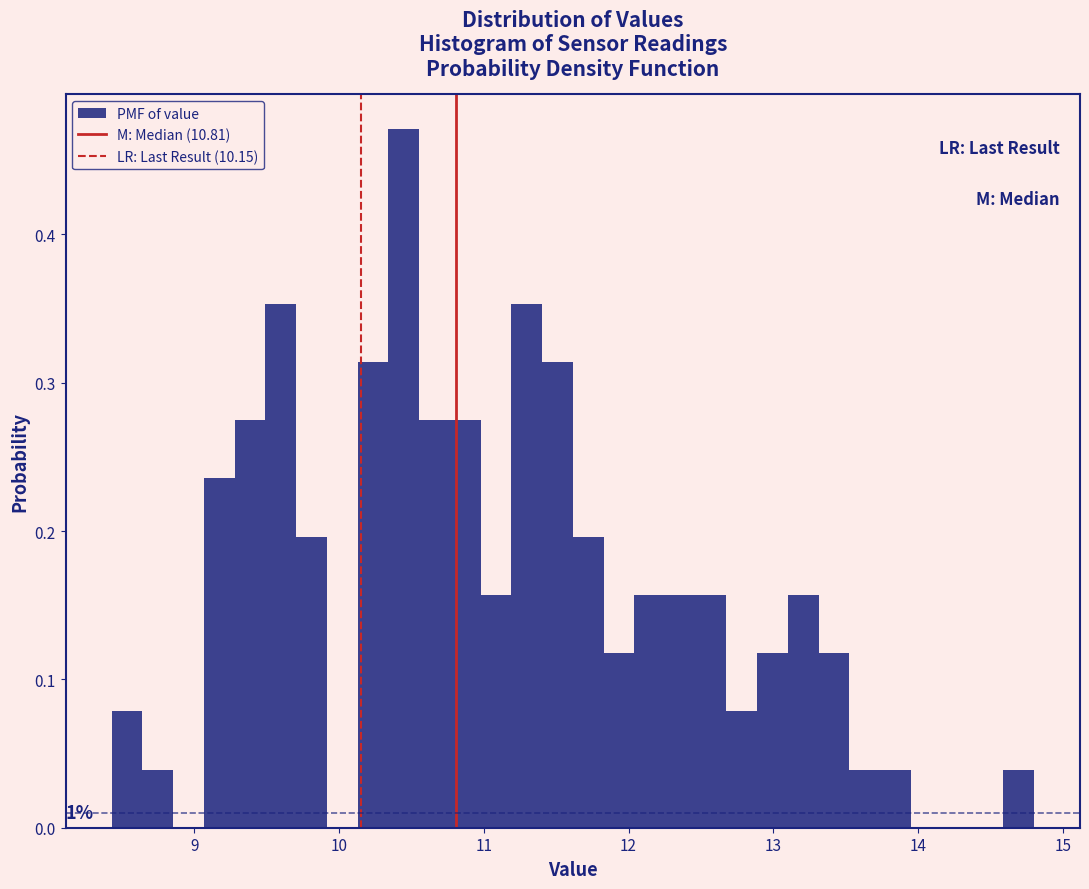

Around what value on the x-axis is the tallest bar? Give the approximate position of its centre, as read against the axis.

10.4